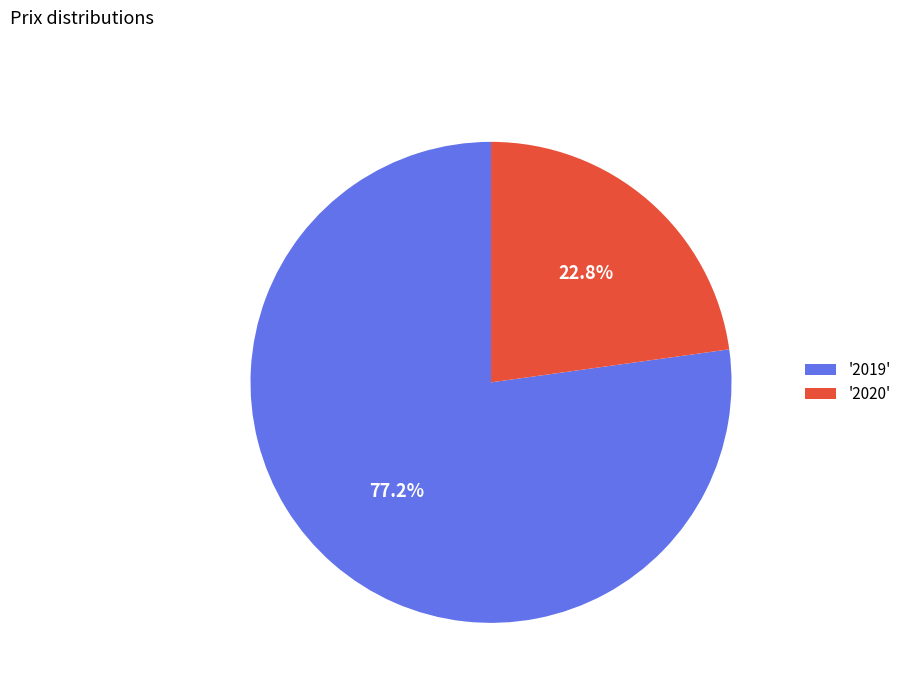

What portion of the pie excludes '2020'?

77.2%